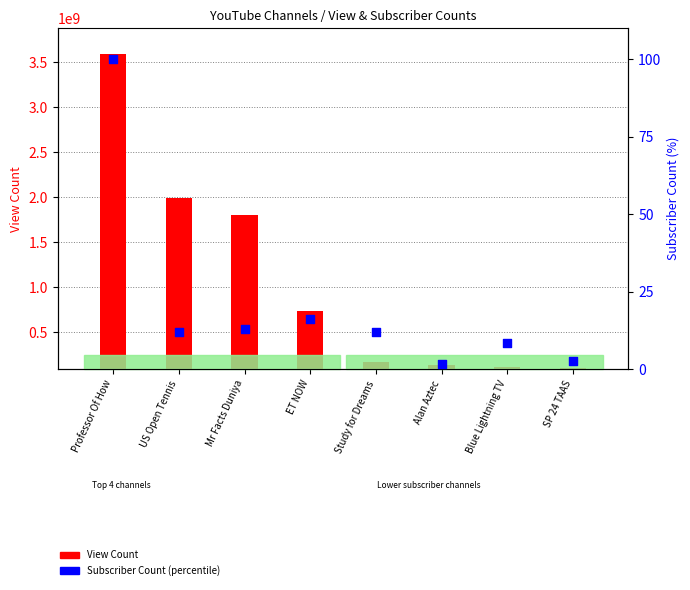

Which series reaches the minimum Y coordinate?

Subscriber Count (percentile)